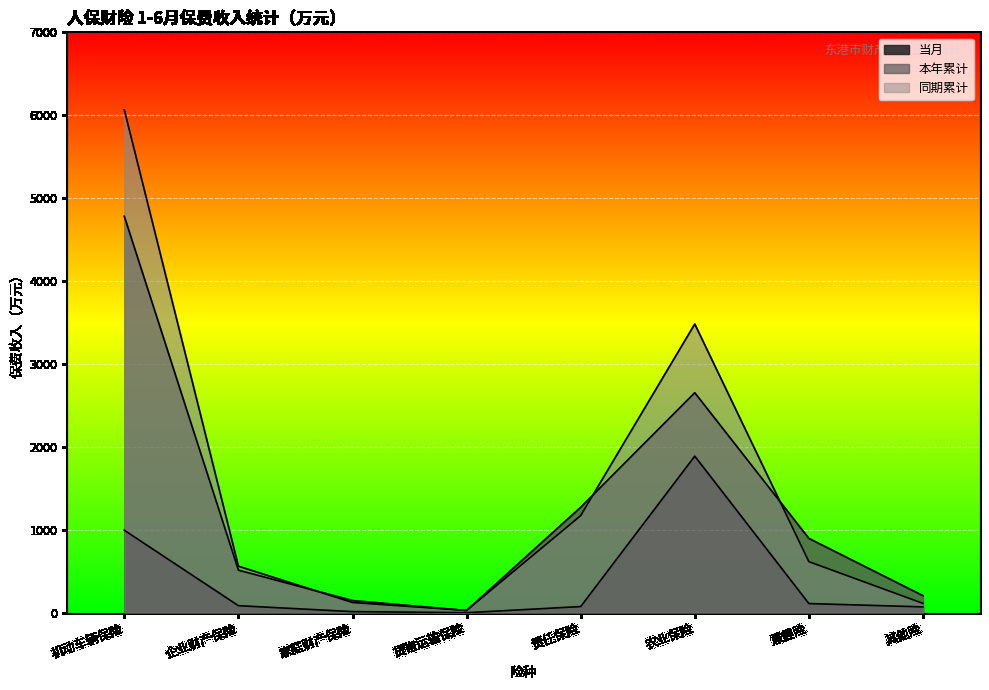

What is the sum of the 同期累计 values at 企业财产保险 and 机动车辆保险?

6627.3